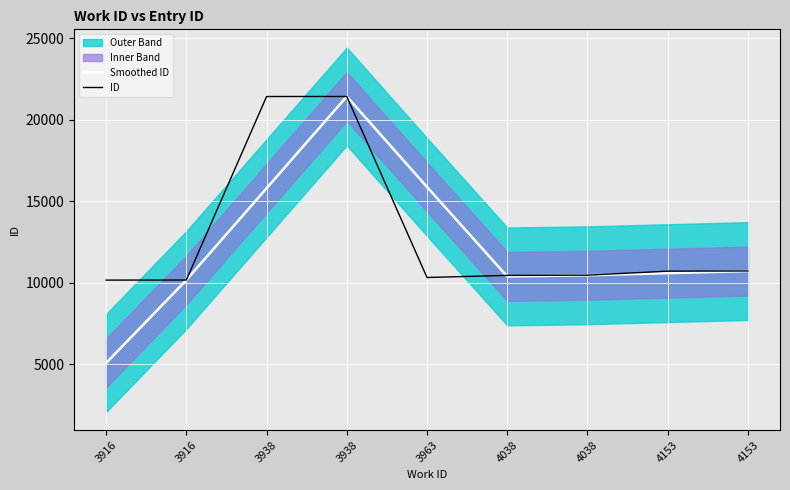

What is the smallest value displayed?

5083.5